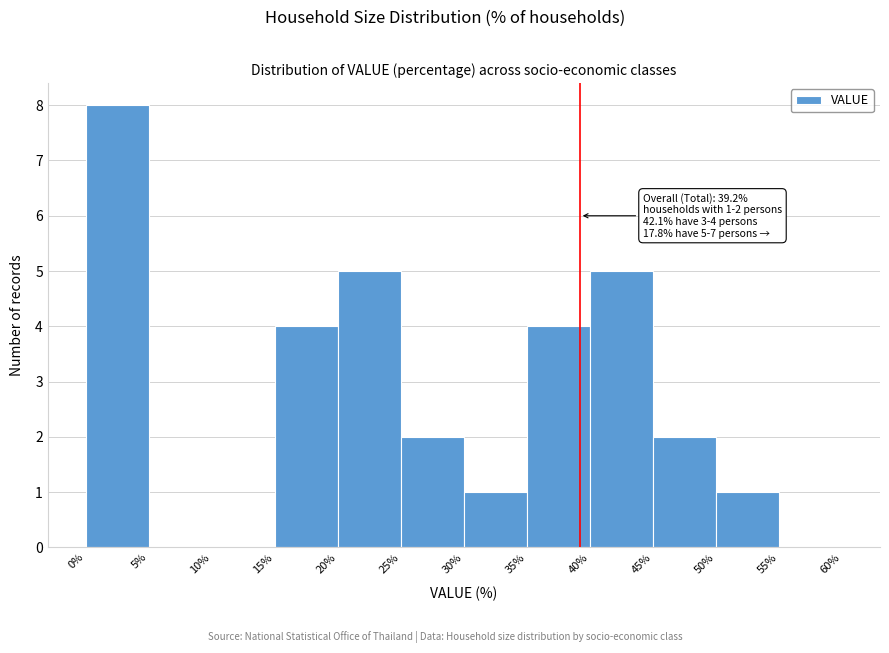

Which range on the x-axis has the tallest bar?

0% to 5%